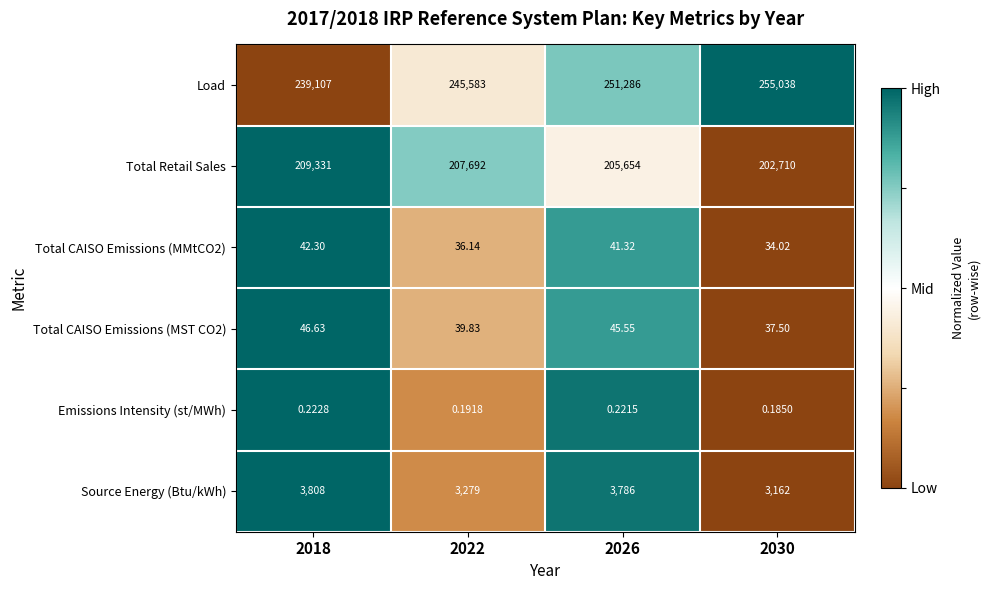

Is the value of Load at 2022 greater than the value of Total CAISO Emissions (MMtCO2) at 2030?

Yes